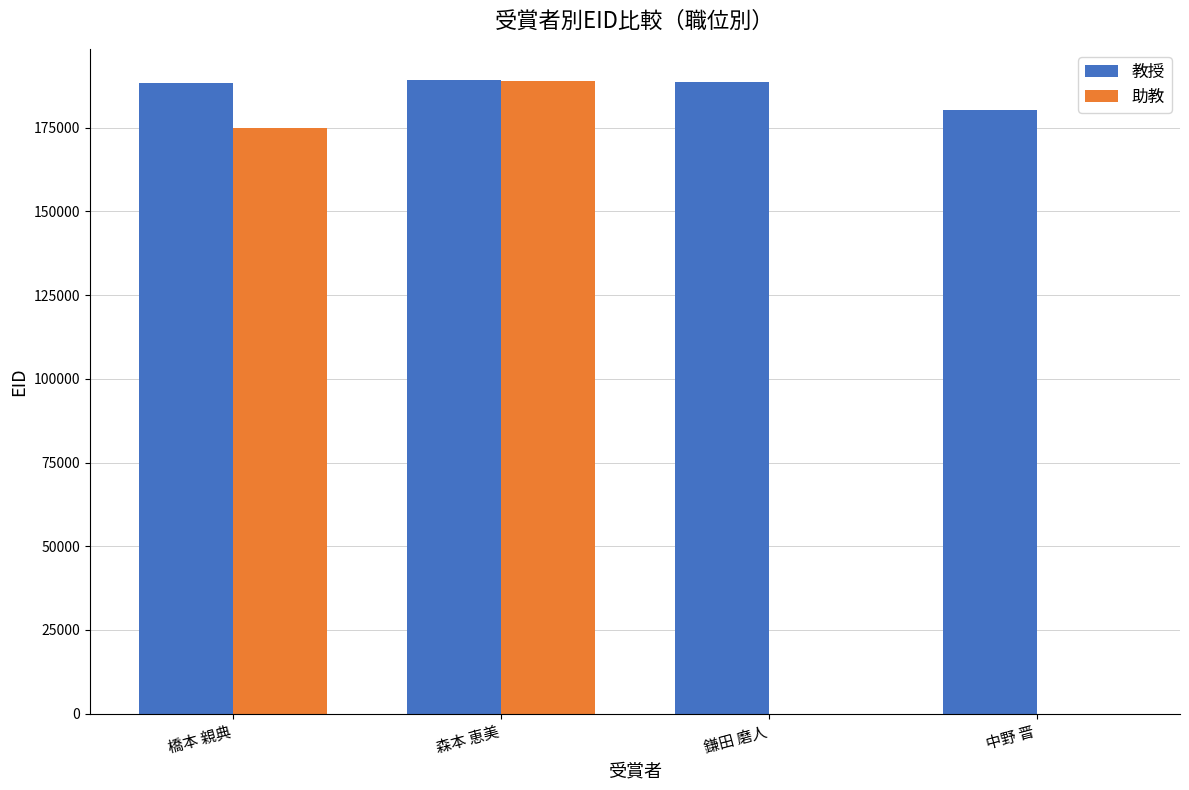

Is it true that 教授 equals 329191 at 橋本 親典?

False